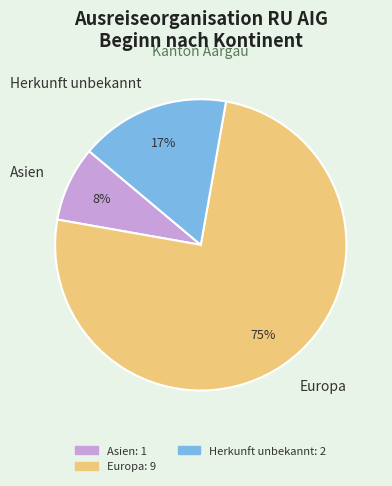

The Europa slice represents 75% of the pie. True or false?

True